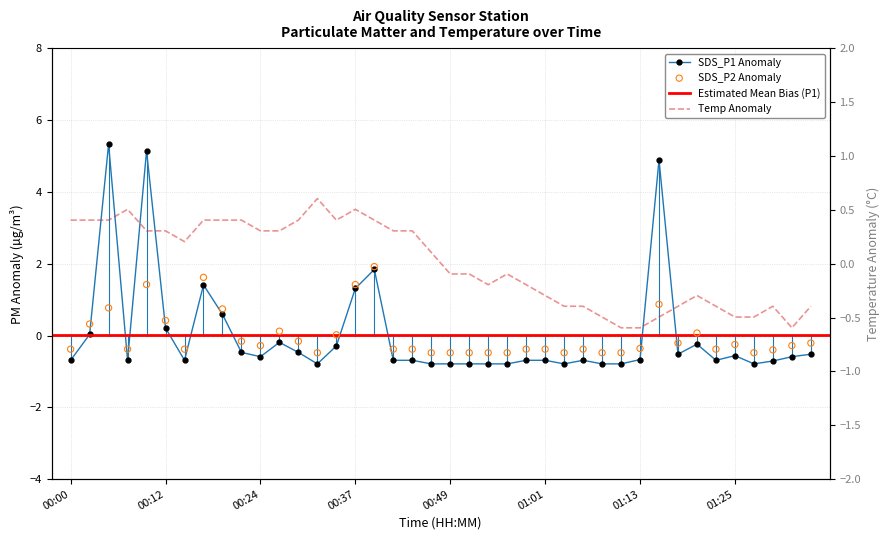

Which series has the largest total across all categories?

SDS_P1